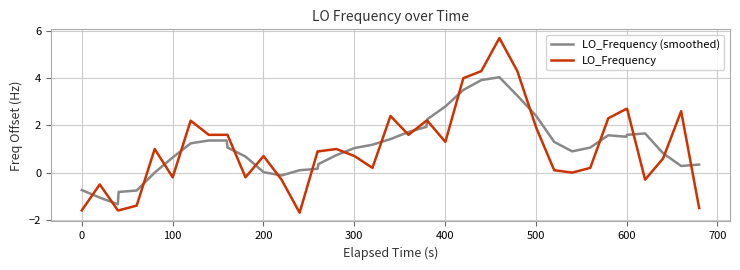

What is the difference between the maximum and minimum values in the LO_Frequency series?

7.4